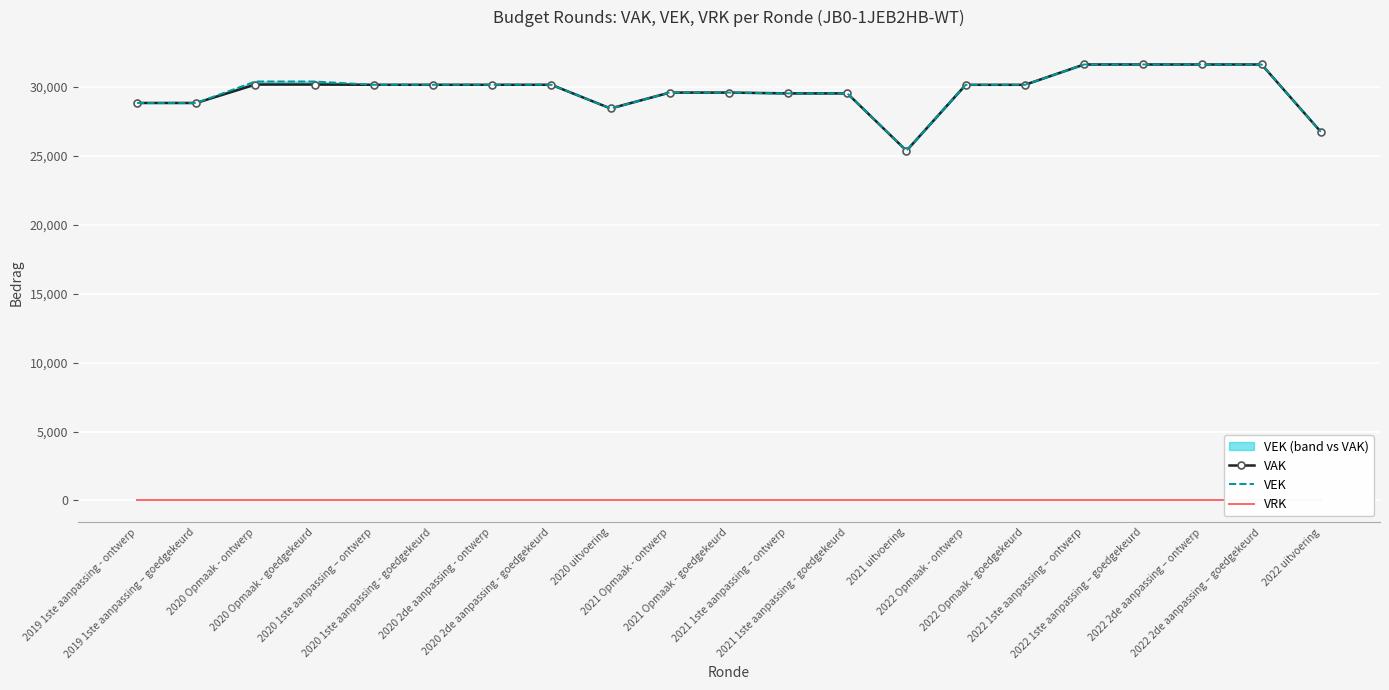

How many interior local valleys does the VAK series have?

2